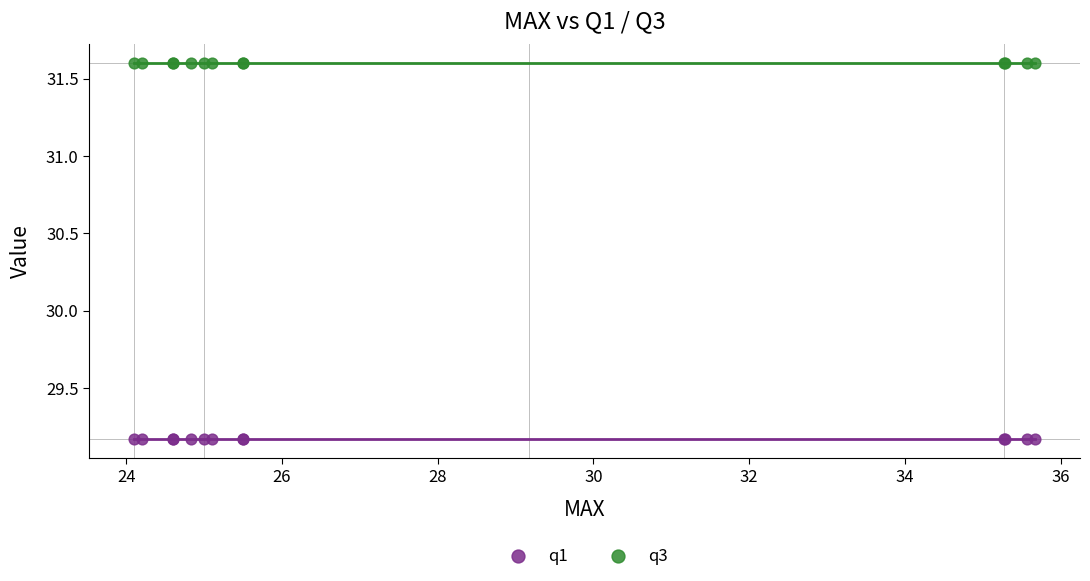

Which series reaches the minimum Y coordinate?

q1